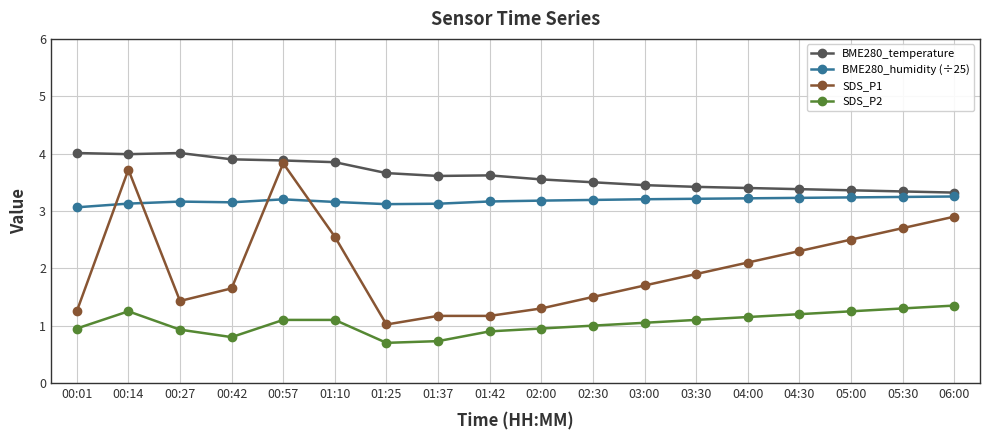

What is the average value of the SDS_P1 series?

2.0